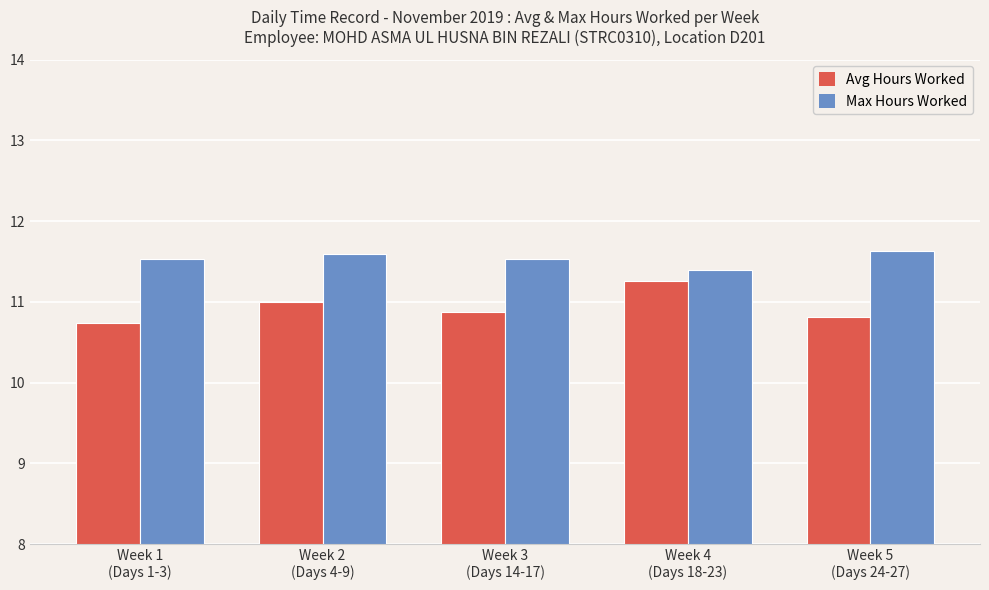

True or false: Max Hours Worked has a value of 11.6 at Week 2
(Days 4-9).

True